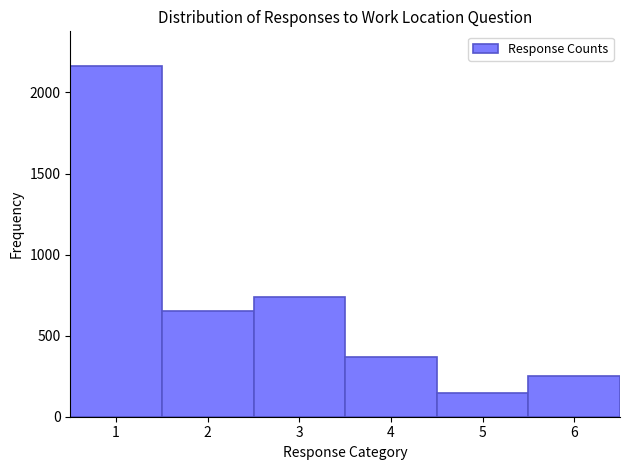

Reading left to right, list all the values displayed in this chart.

1=2161	2=652	3=739	4=370	5=149	6=252